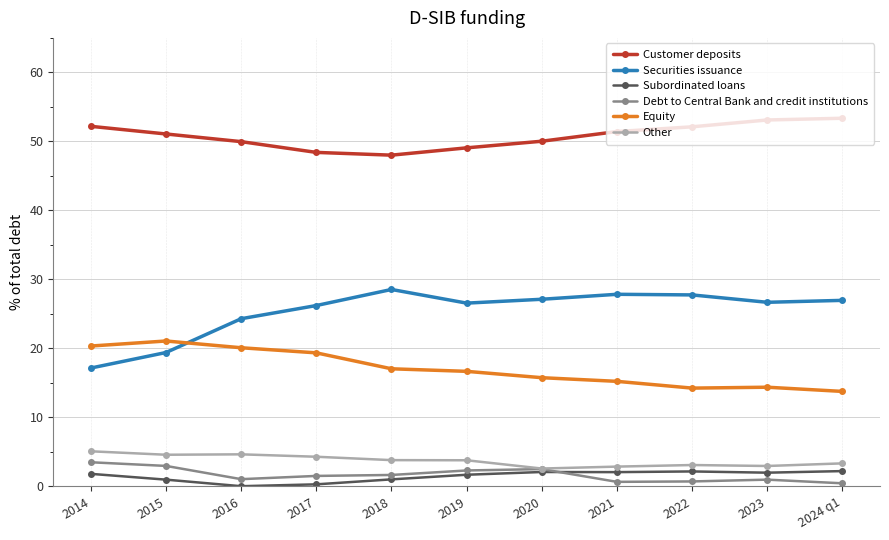

Which series changed the most between 2017 and 2020?

Equity